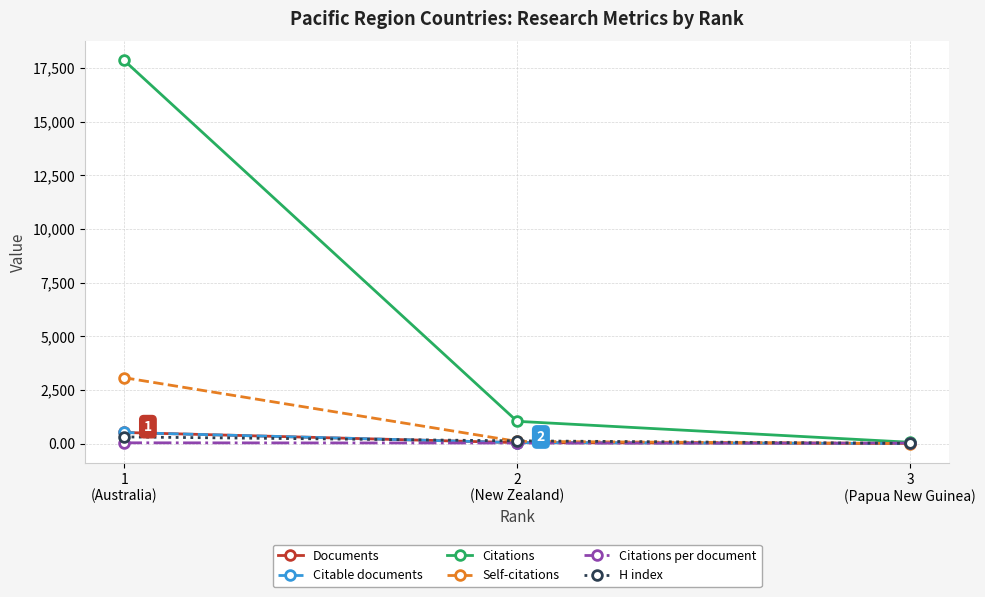

What is the difference between the Citations per document values at 3
(Papua New Guinea) and 1
(Australia)?

14.6